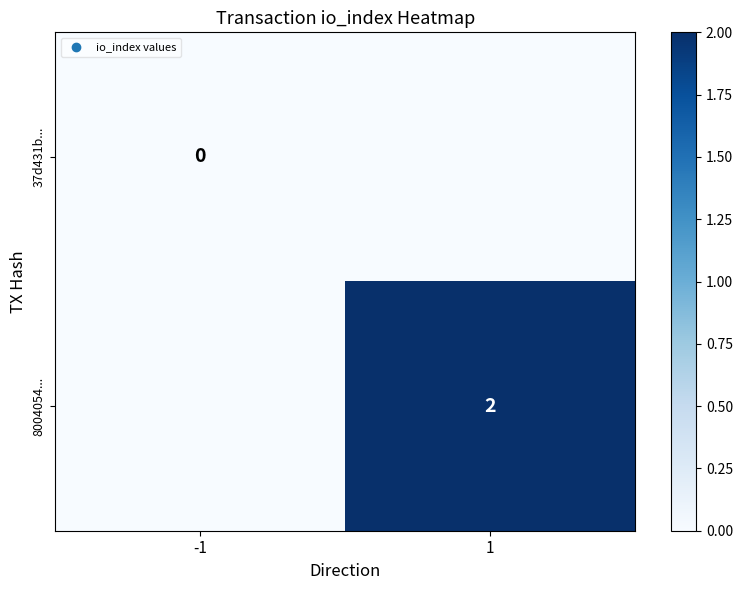

The 8004054... series shows 3 at 1. True or false?

False